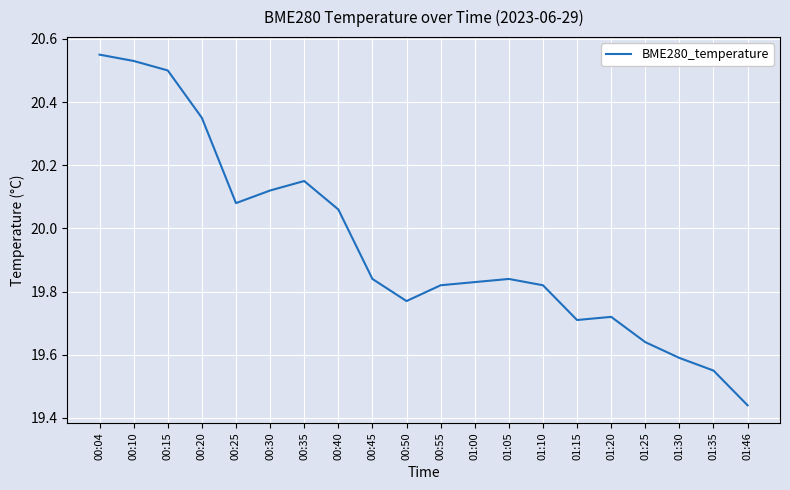

At which category does the chart reach its peak across all series?

00:04